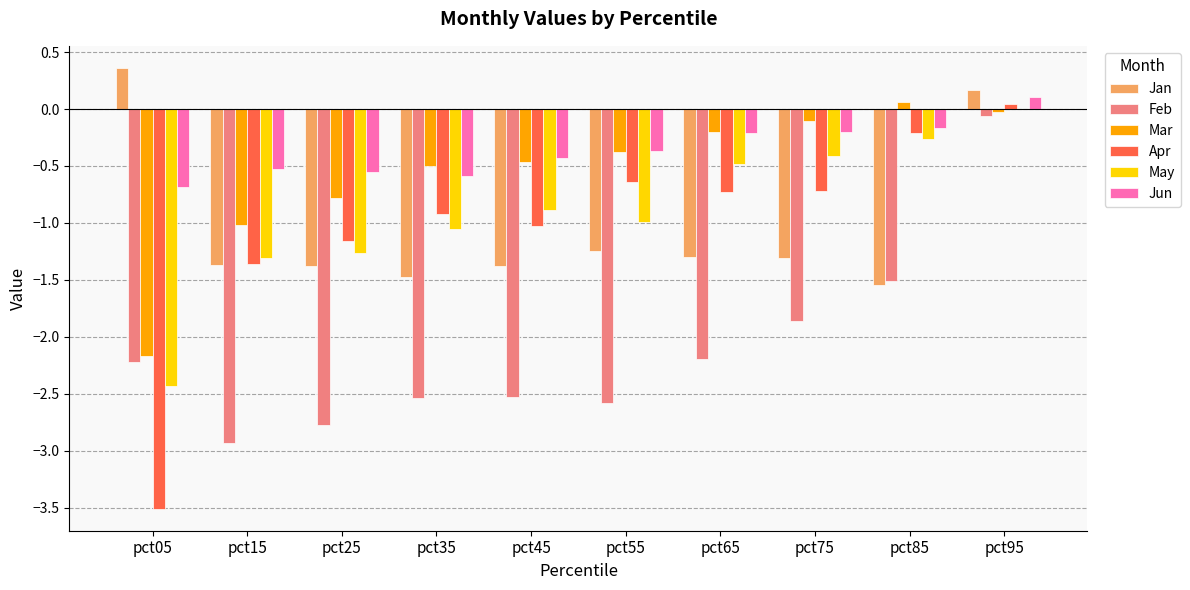

What is the approximate value of May at pct45?

-0.9